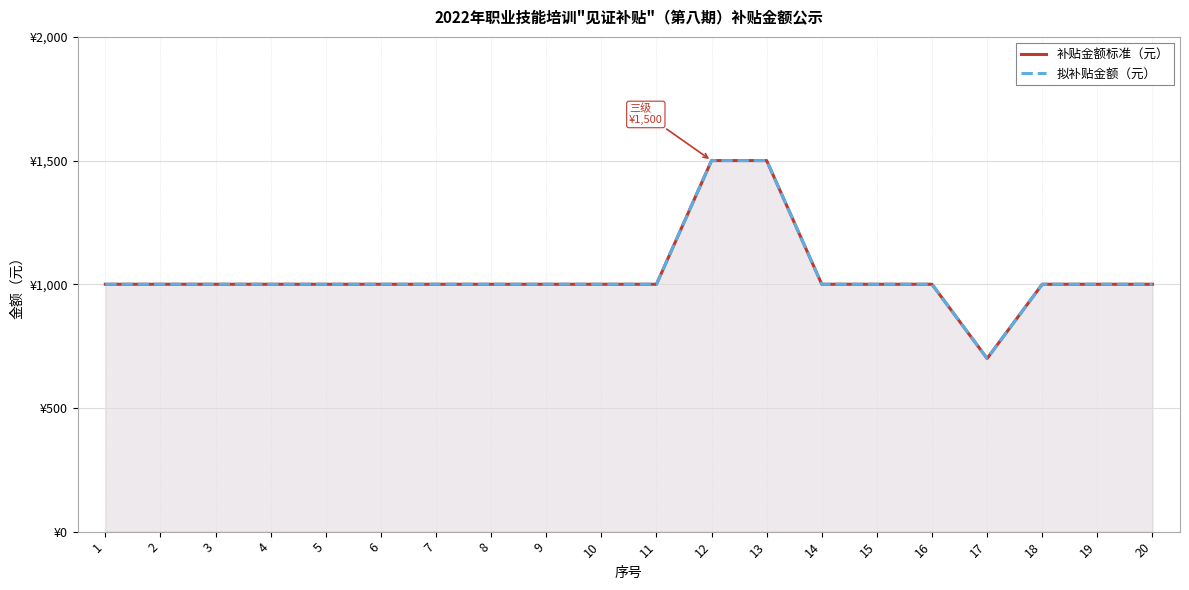

What is the smallest value displayed?

700